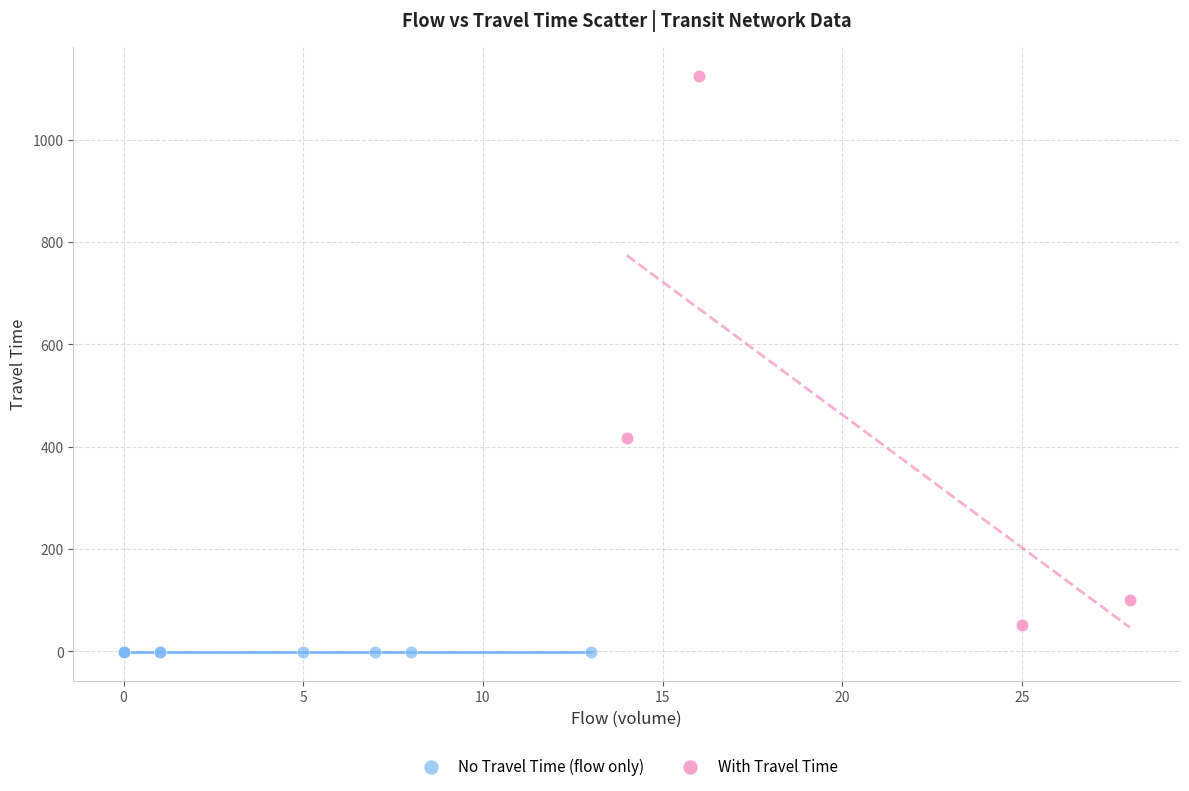

Which series reaches the maximum Y coordinate?

With Travel Time